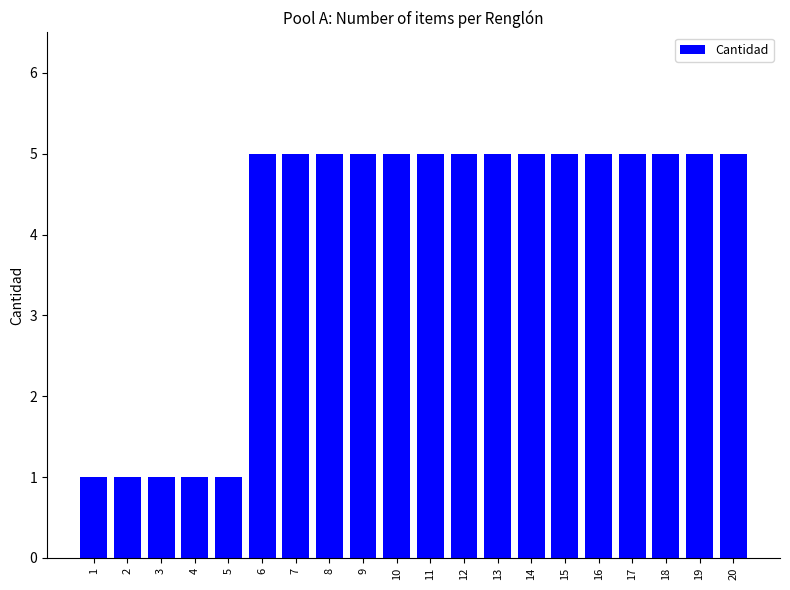

The value at 2 is 0. True or false?

False